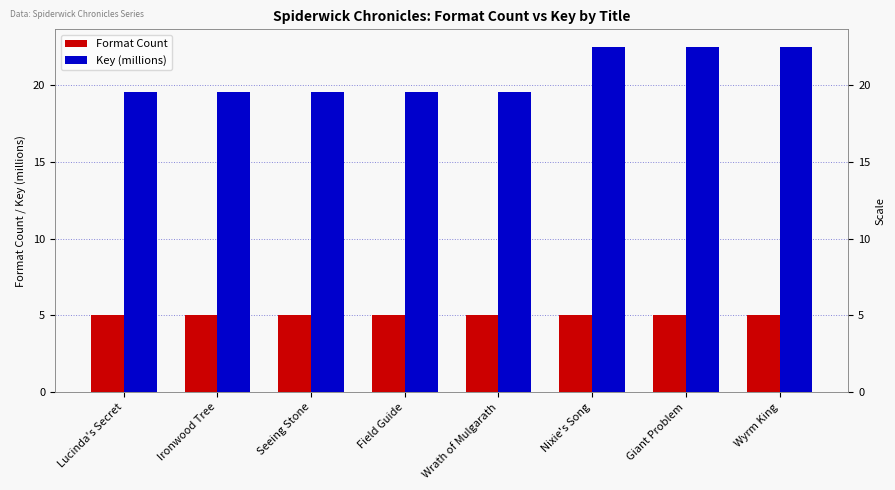

How many groups of bars are there?

8